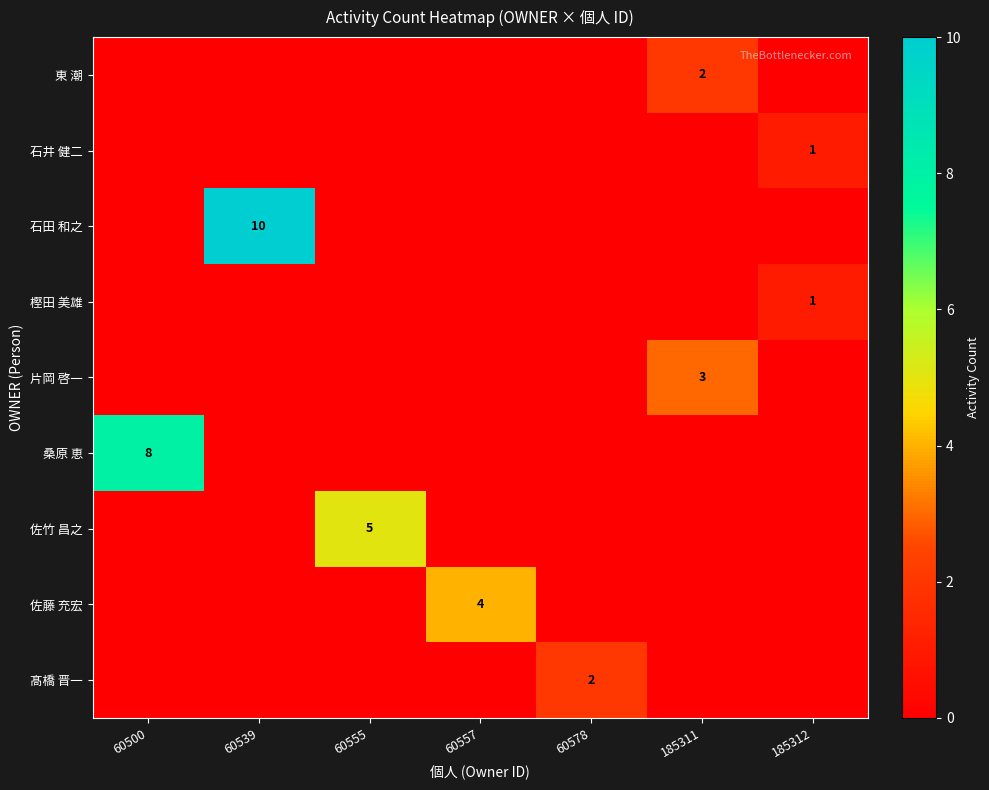

Rank the categories by 桑原 恵 value from highest to lowest.

60500, 60539, 60555, 60557, 60578, 185311, 185312